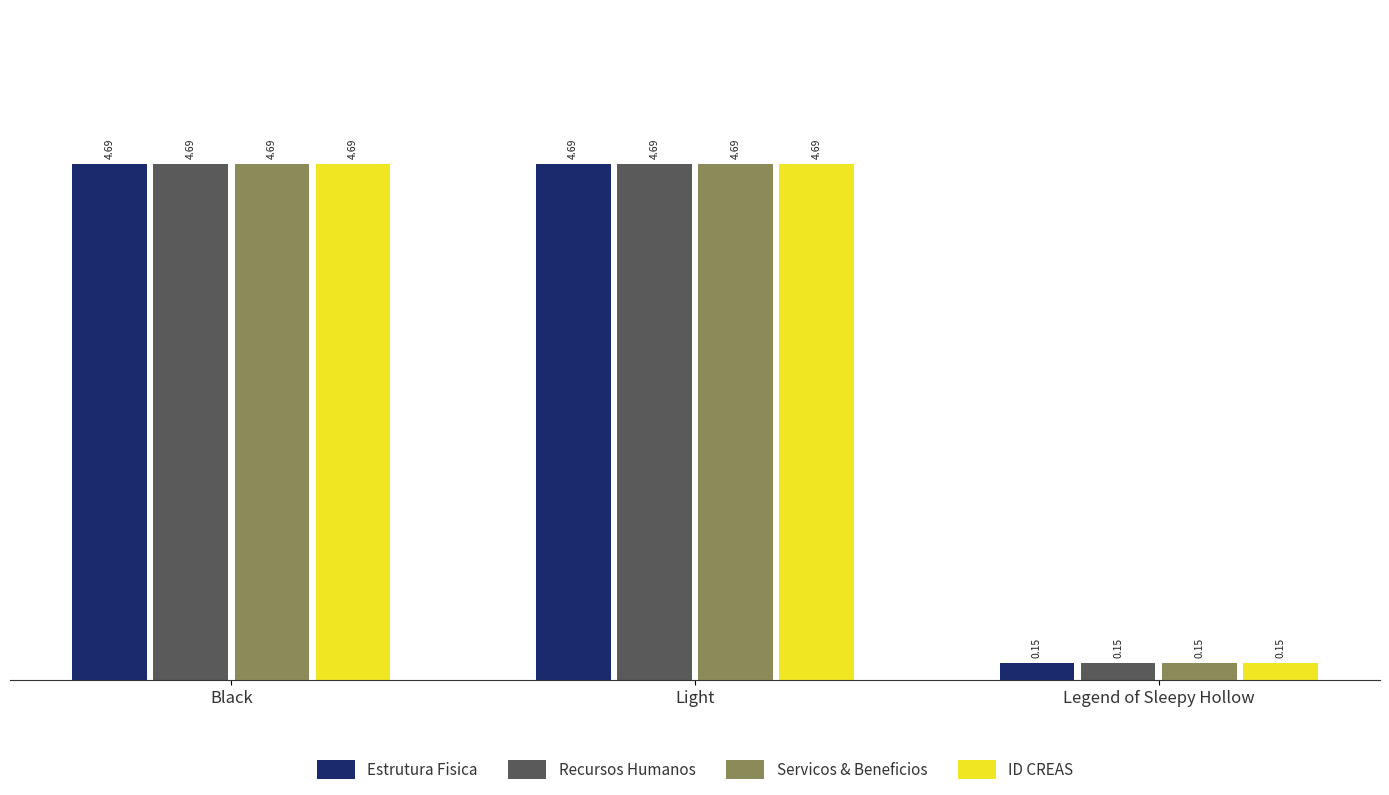

How many values in the Recursos Humanos series are below 4?

1